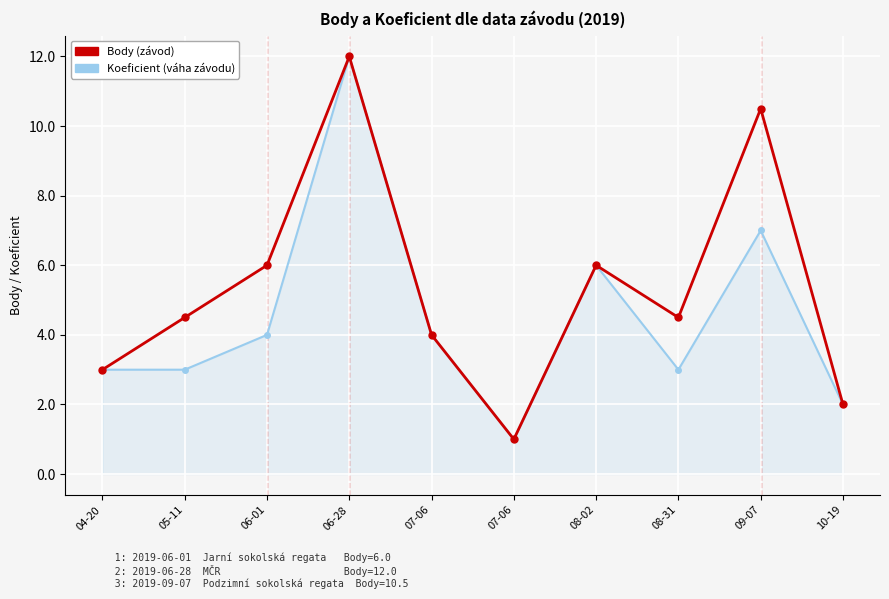

How many distinct data groups are displayed?

2